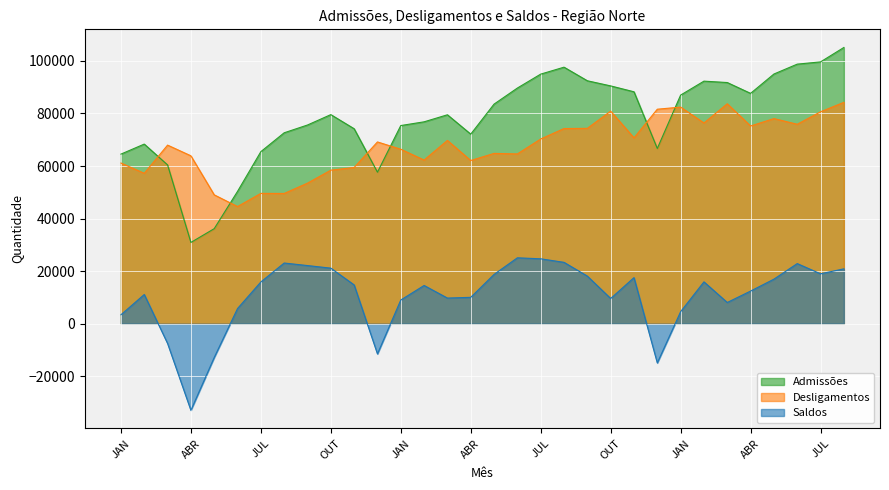

At which category is the sum across all series the highest?

AGO